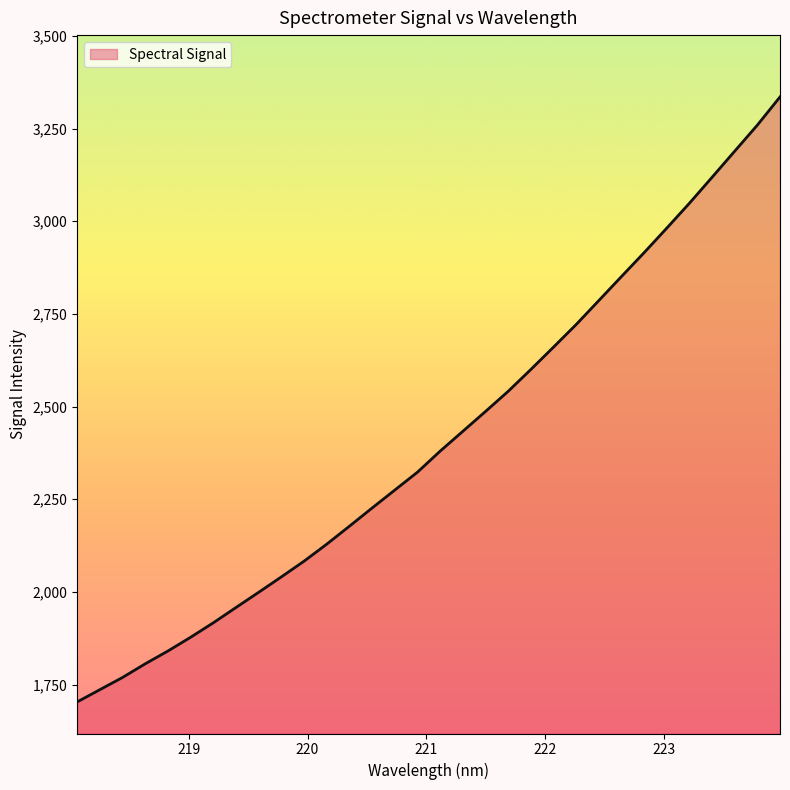

What is the difference between the maximum and minimum values?

1631.7